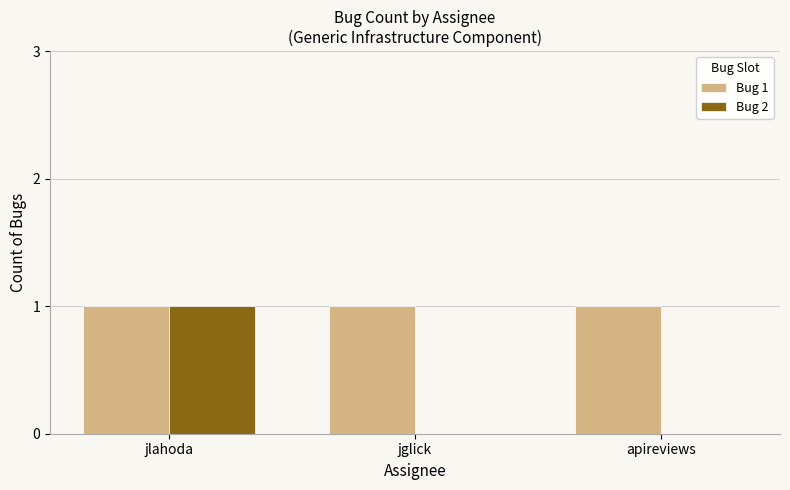

The Bug 1 series shows 0 at jlahoda. True or false?

False